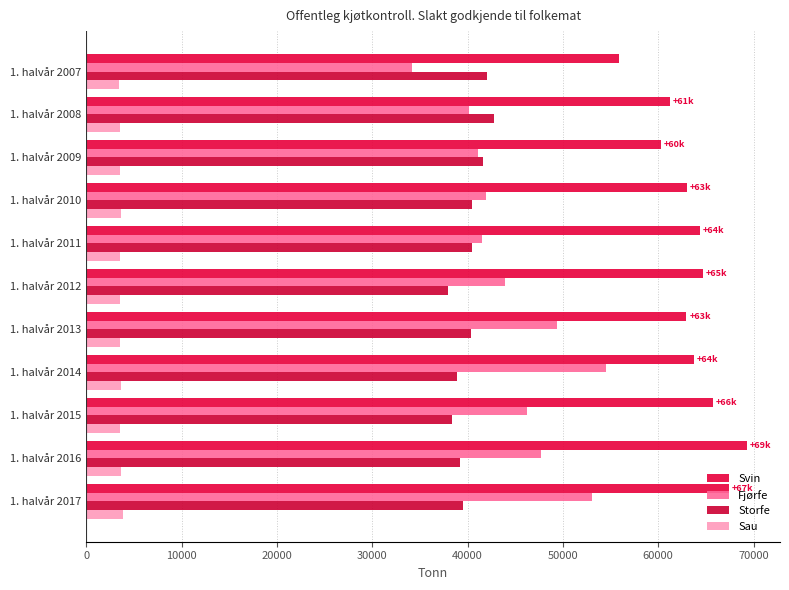

Which series has the largest total across all categories?

Svin